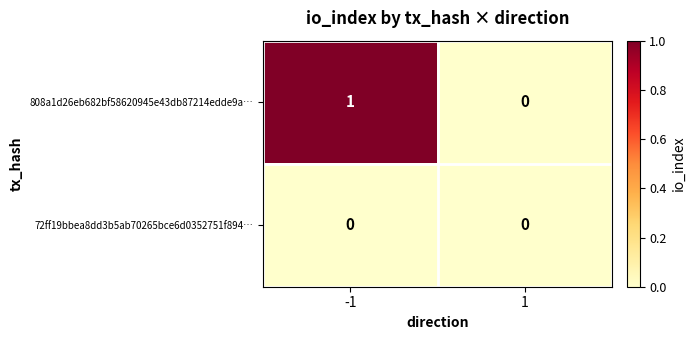

How many series are shown in this chart?

2